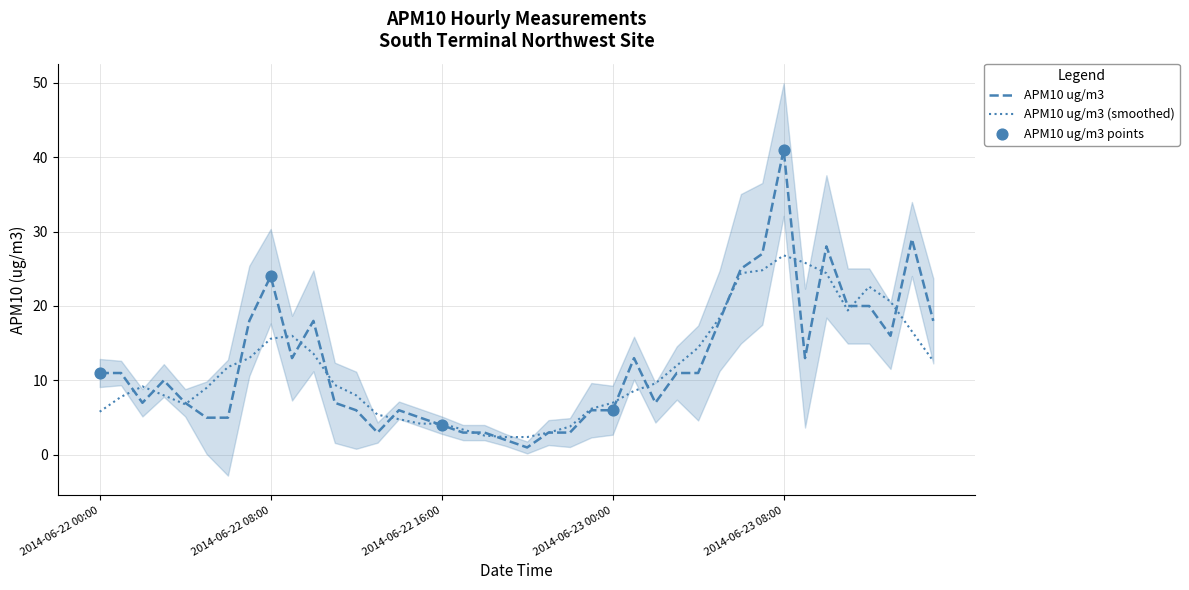

What is the ratio of the value at 2014-06-22 14:00 to the value at 2014-06-23 13:00?

0.4